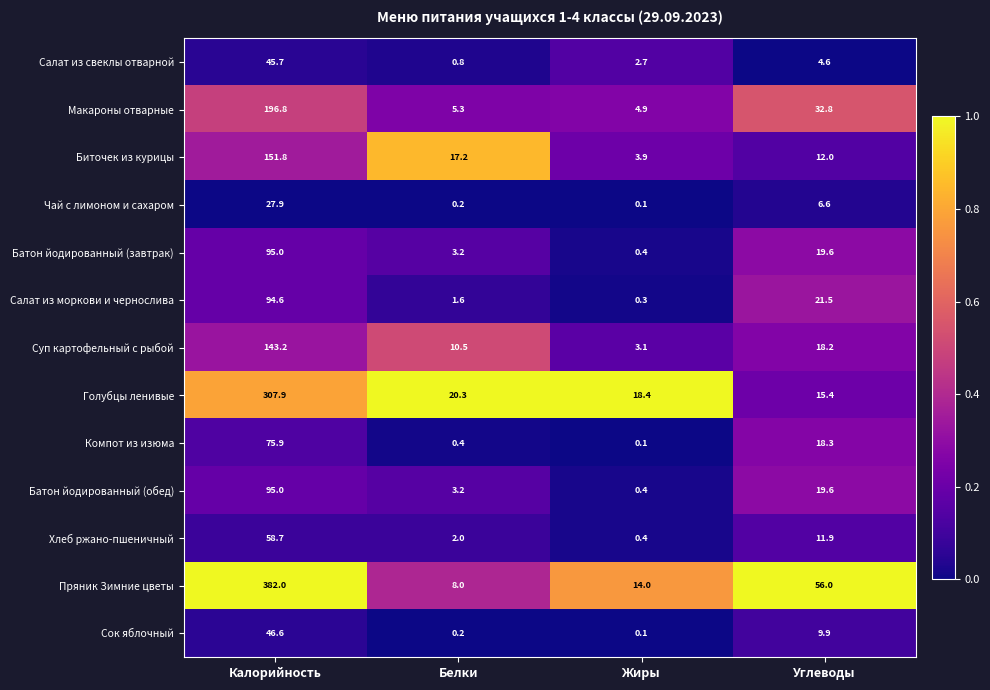

At which category is the sum across all series the highest?

Калорийность